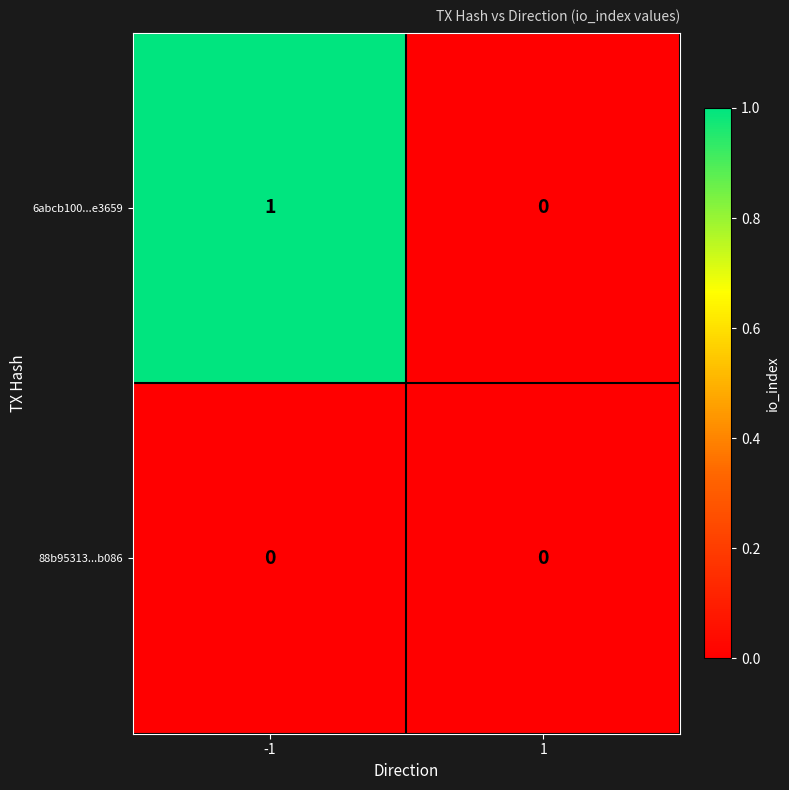

Rank the series by their average value, from highest to lowest.

6abcb100...e3659, 88b95313...b086